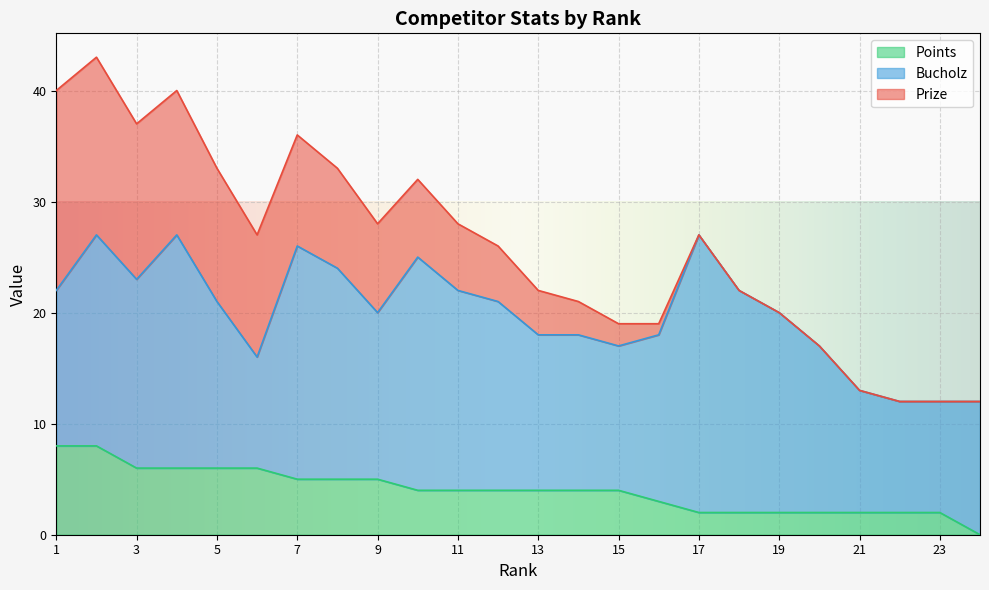

Where is Bucholz nearest to the value 17?

3